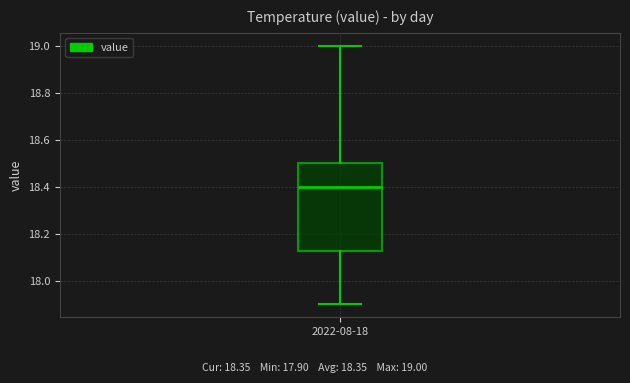

Where is the lower edge of the box for 2022-08-18 on the y-axis? The values are not printed on the chart, so give them approximately, as read against the axis.

18.12